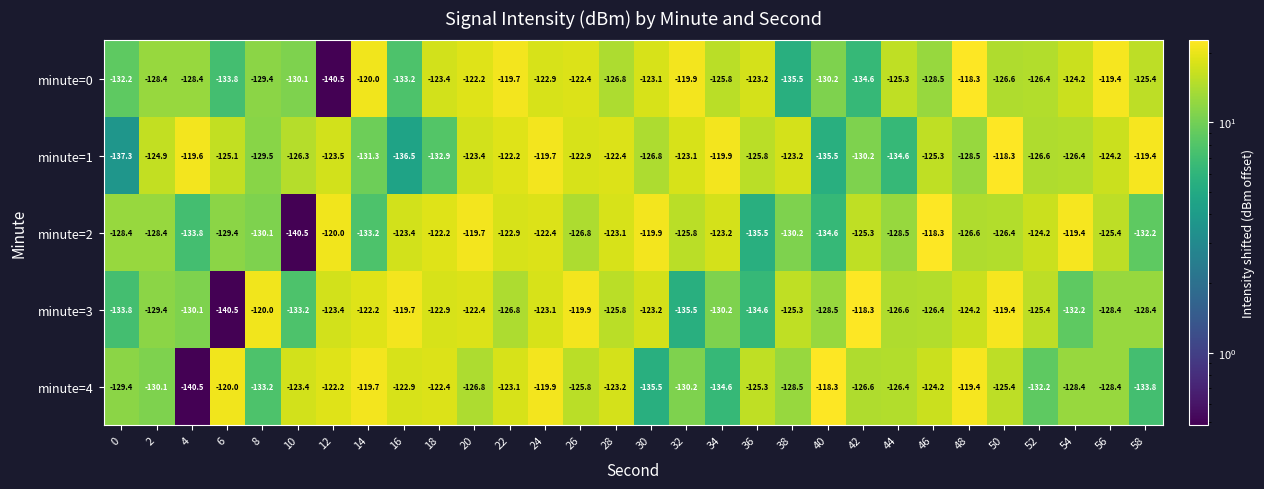

What is the total value across all series at 16?

-635.7